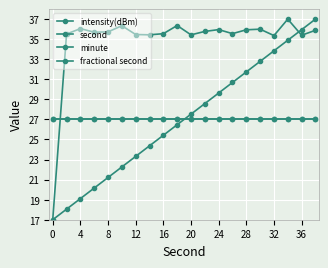

Does the chart have visible grid lines?

Yes